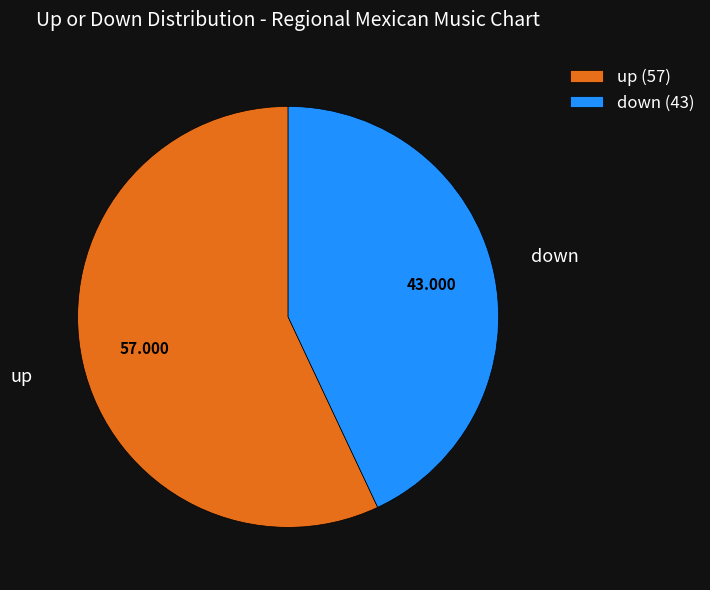

Which slice is the smallest?

down